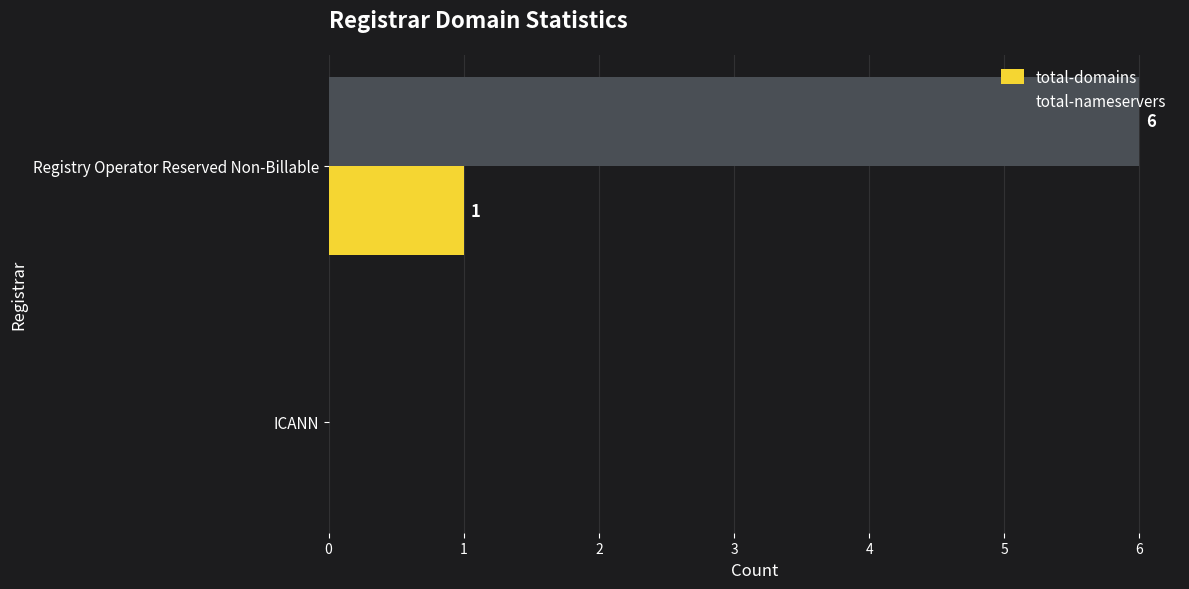

The total-nameservers series shows 0 at ICANN. True or false?

True